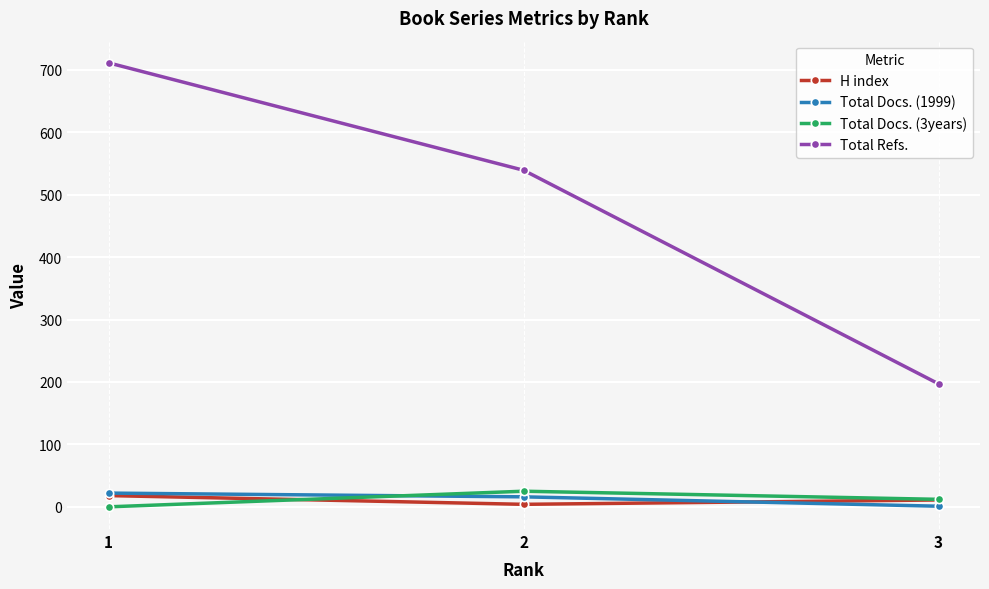

How many data points in Total Docs. (1999) are less than 16?

1